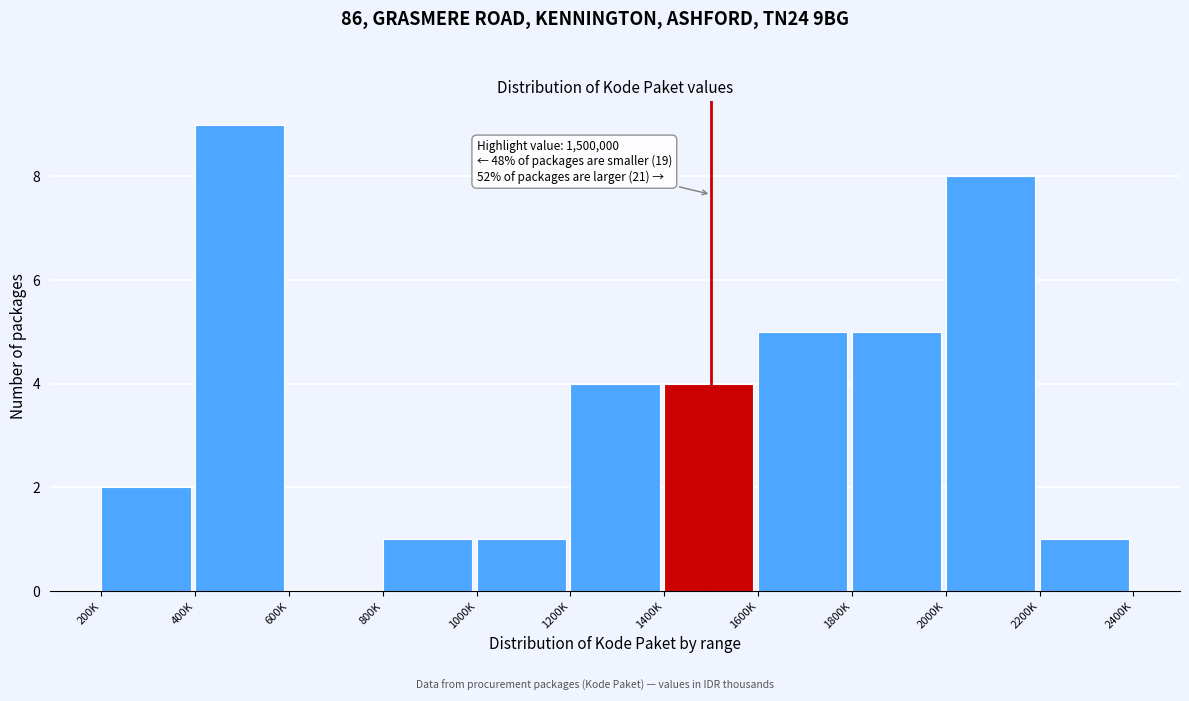

Reading left to right, extract all data points from this chart.

200K=2	400K=9	600K=0	800K=1	1000K=1	1200K=4	1400K=4	1600K=5	1800K=5	2000K=8	2200K=1